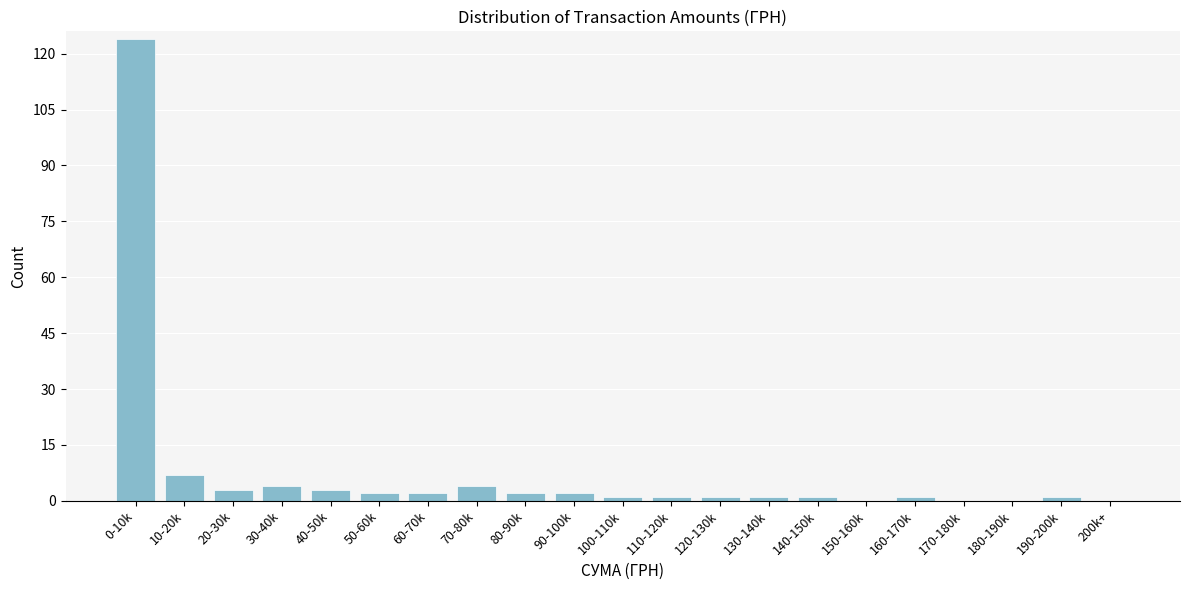

Reading left to right, list all the values displayed in this chart.

0-10k=124	10-20k=7	20-30k=3	30-40k=4	40-50k=3	50-60k=2	60-70k=2	70-80k=4	80-90k=2	90-100k=2	100-110k=1	110-120k=1	120-130k=1	130-140k=1	140-150k=1	150-160k=0	160-170k=1	170-180k=0	180-190k=0	190-200k=1	200k+=0